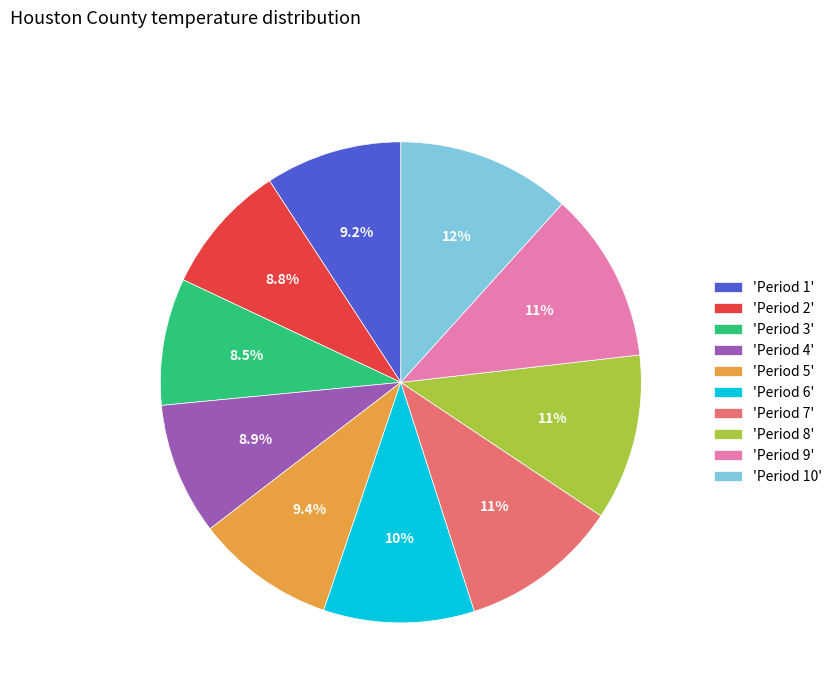

Combined, do 'Period 1' and 'Period 6' account for over 50%?

No